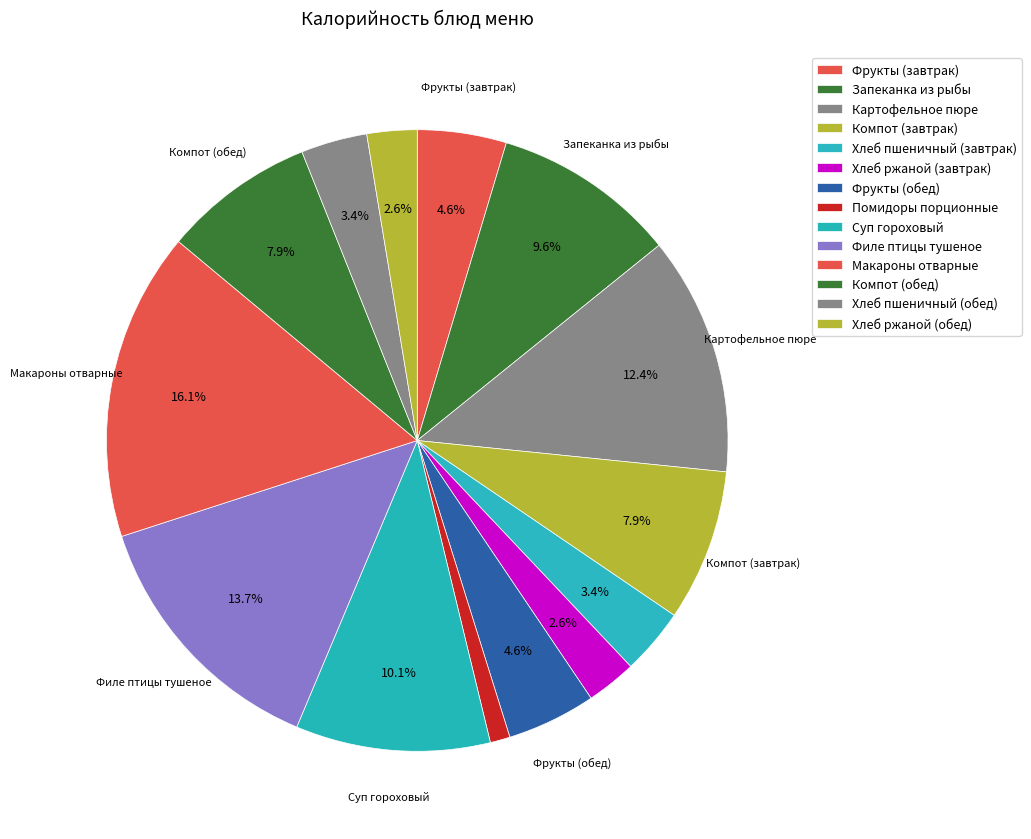

What is the smallest slice in the pie chart?

Помидоры порционные